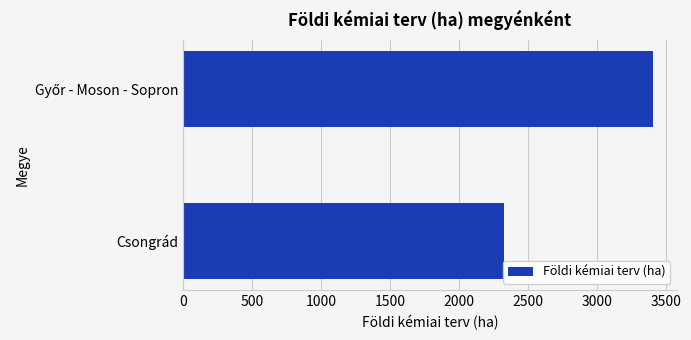

Which category has the lowest value across all series?

Csongrád